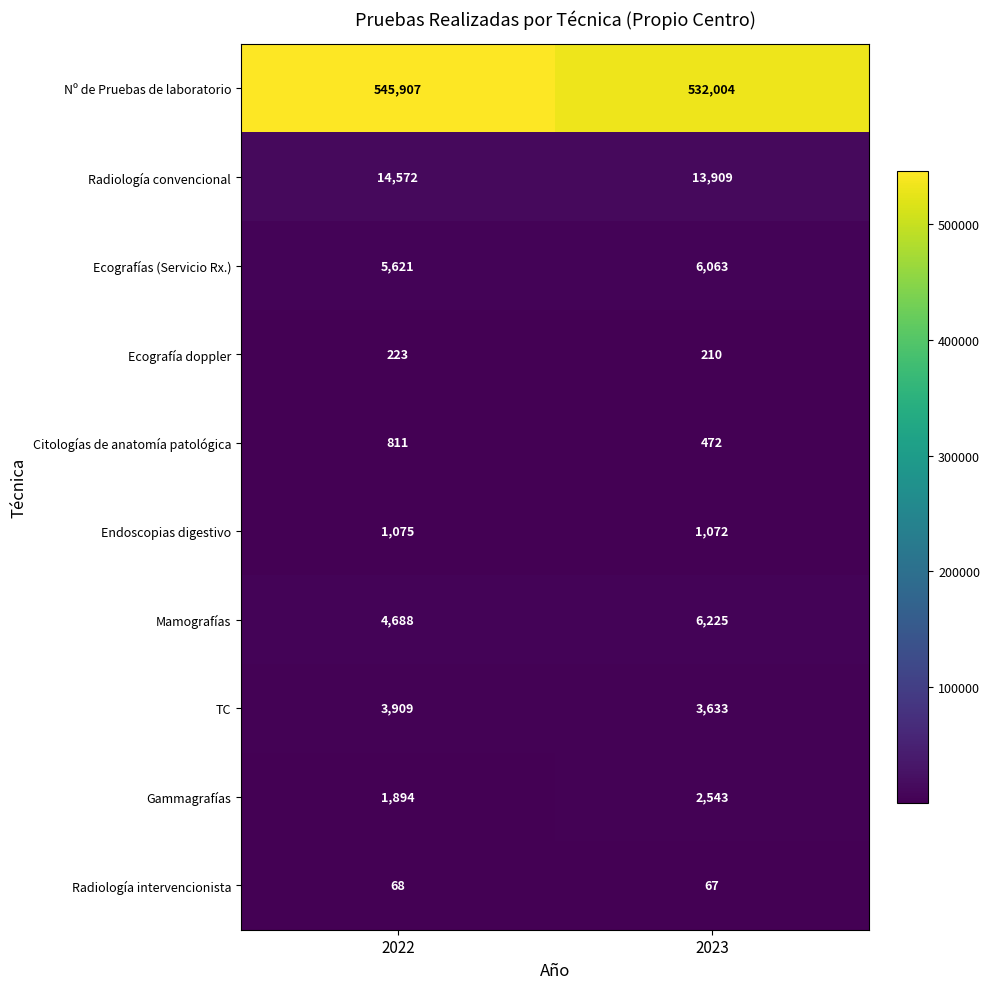

What value does the Radiología intervencionista series have at 2023?

67